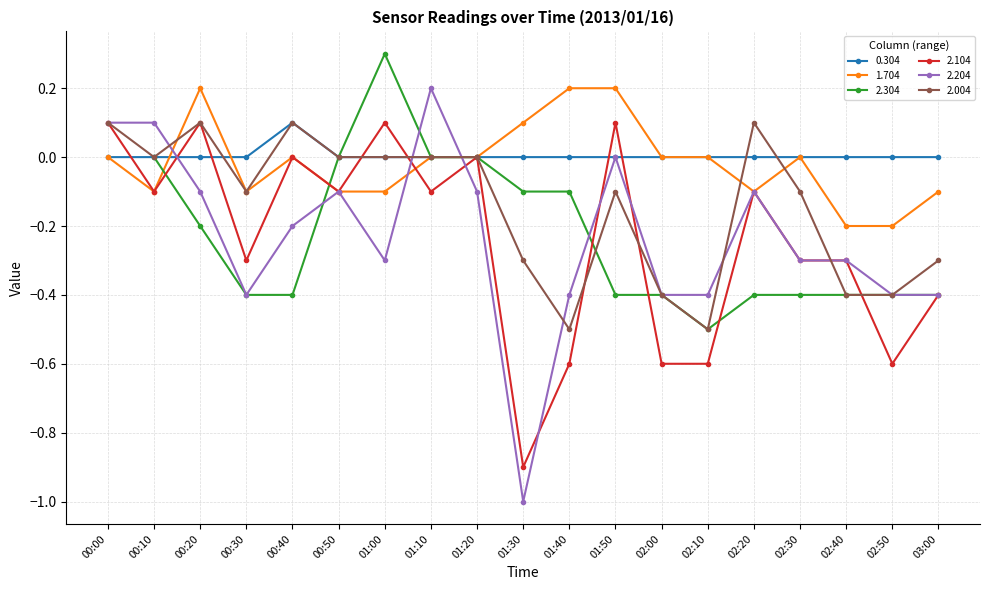

At which category does 2.104 reach its first local peak?

00:20